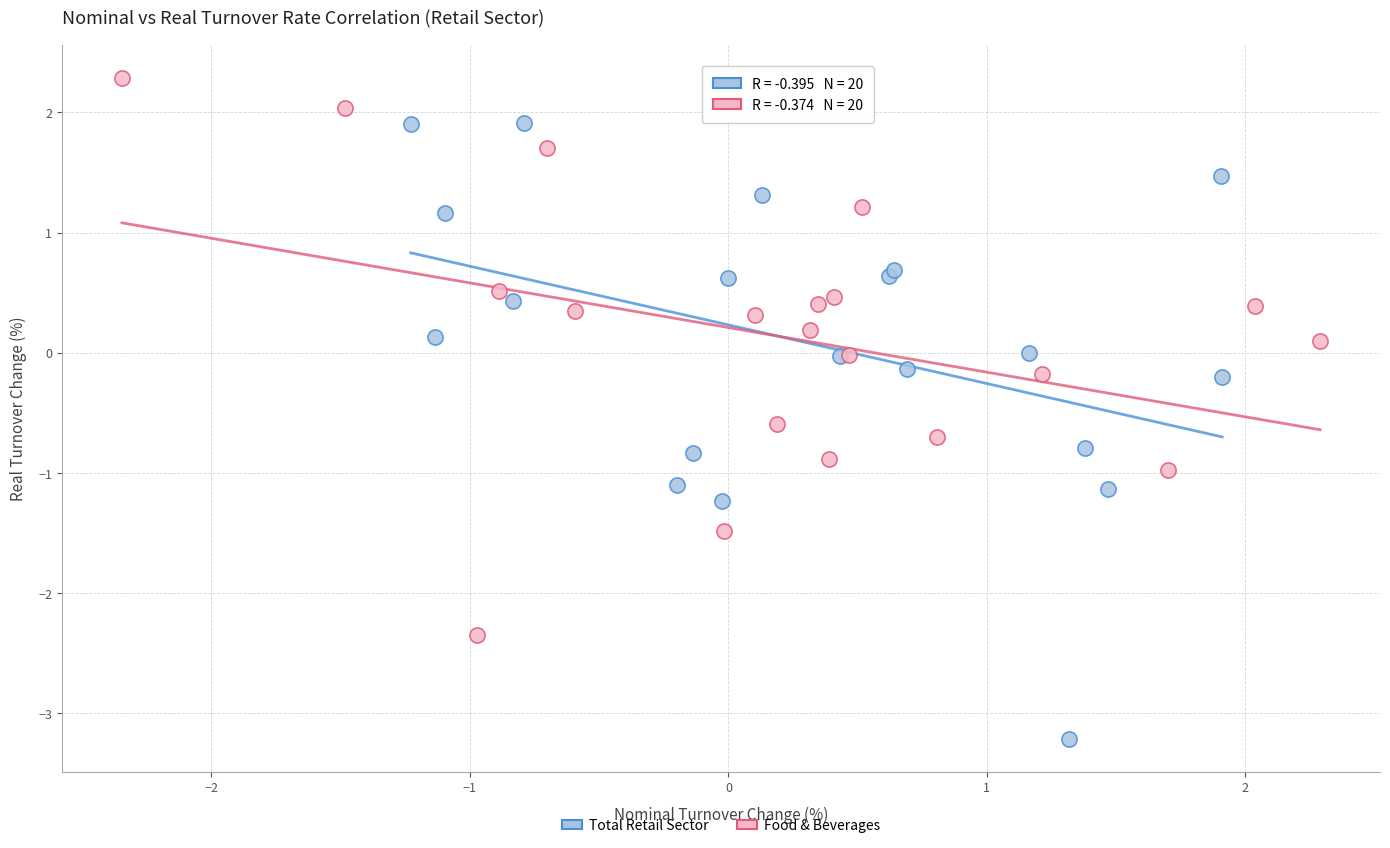

Which series has the largest Y range (max minus min)?

Total Retail Sector